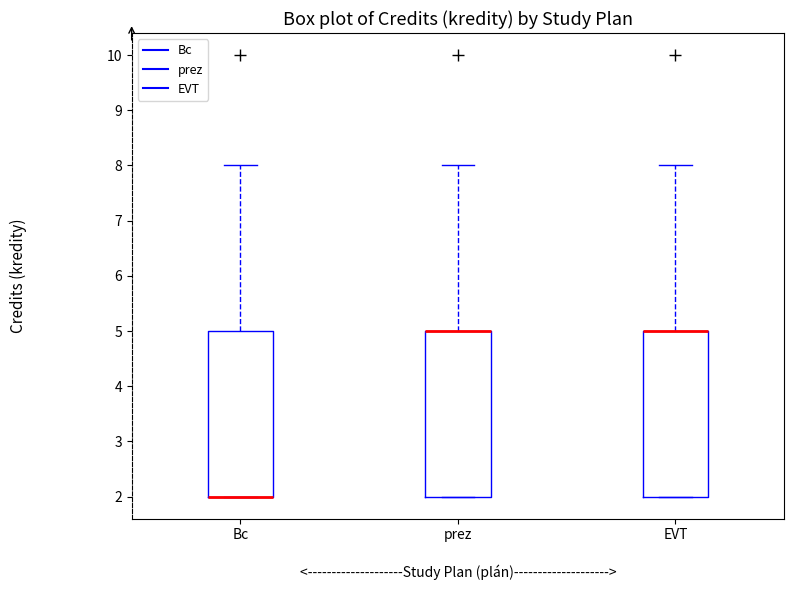

Where does the upper whisker of the box for Bc end on the y-axis? The values are not printed on the chart, so give them approximately, as read against the axis.

8